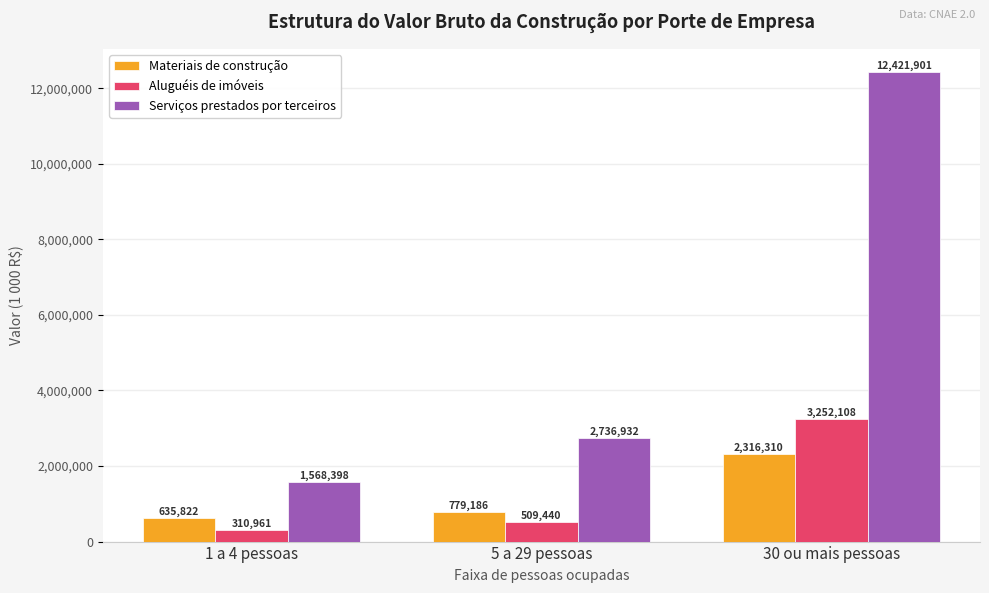

The Aluguéis de imóveis series shows 5162219 at 30 ou mais pessoas. True or false?

False